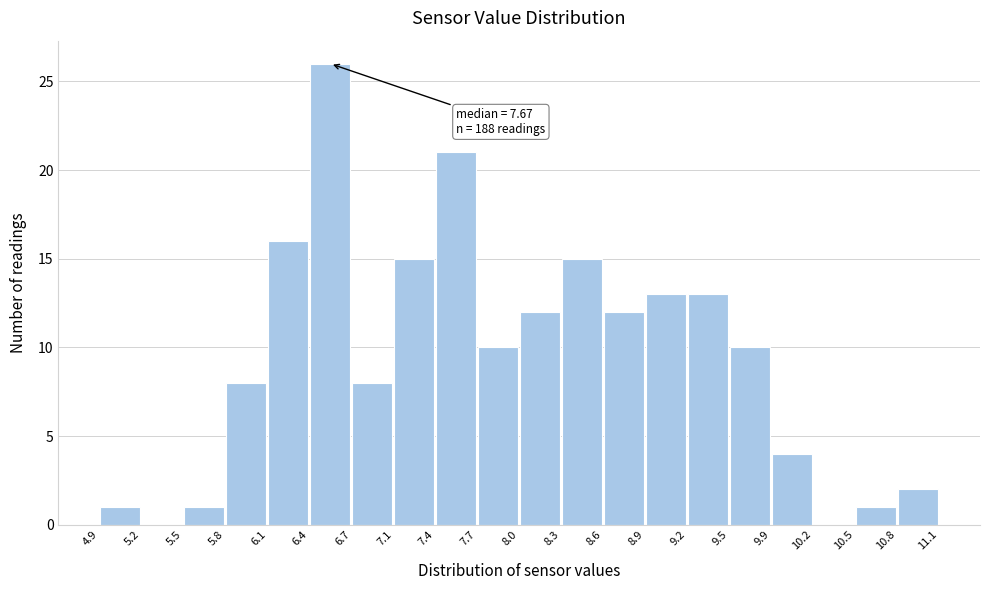

Which range on the x-axis has the tallest bar?

6.4 to 6.7